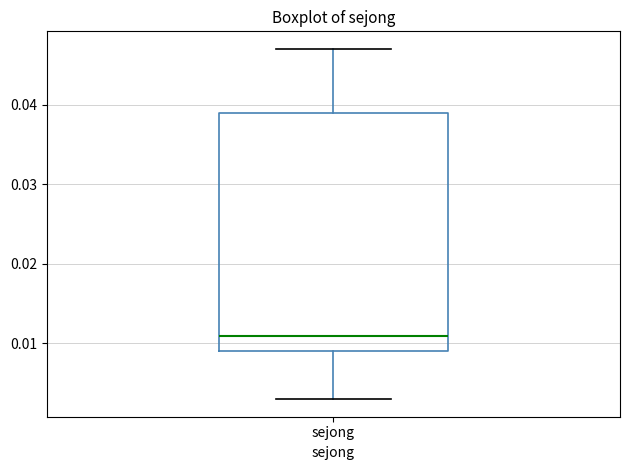

Where does the upper whisker of the box for sejong end on the y-axis? The values are not printed on the chart, so give them approximately, as read against the axis.

0.047